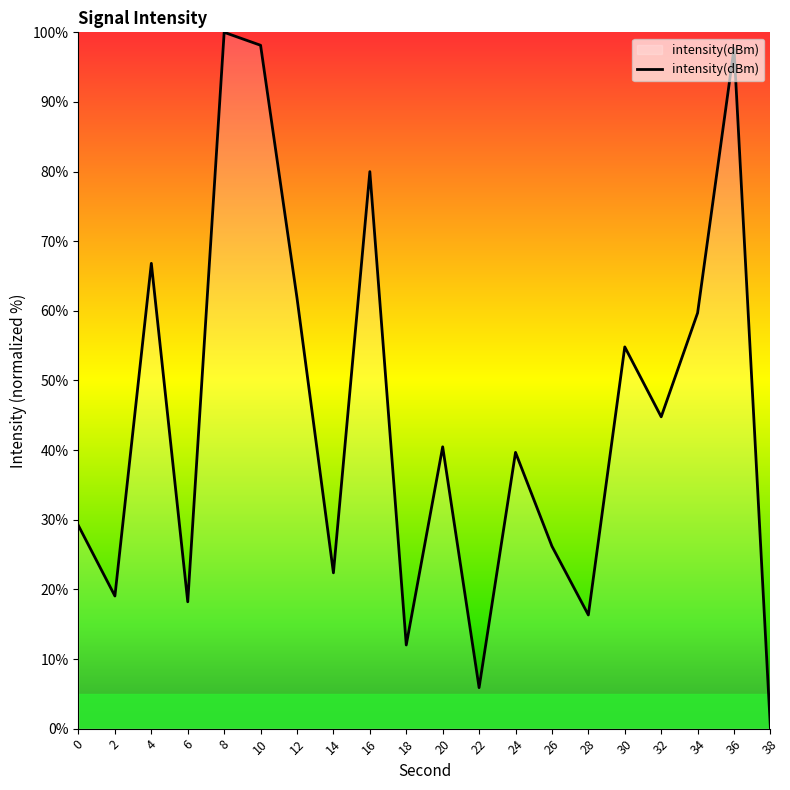

True or false: there are more than 2 points higher than both neighbors.

True